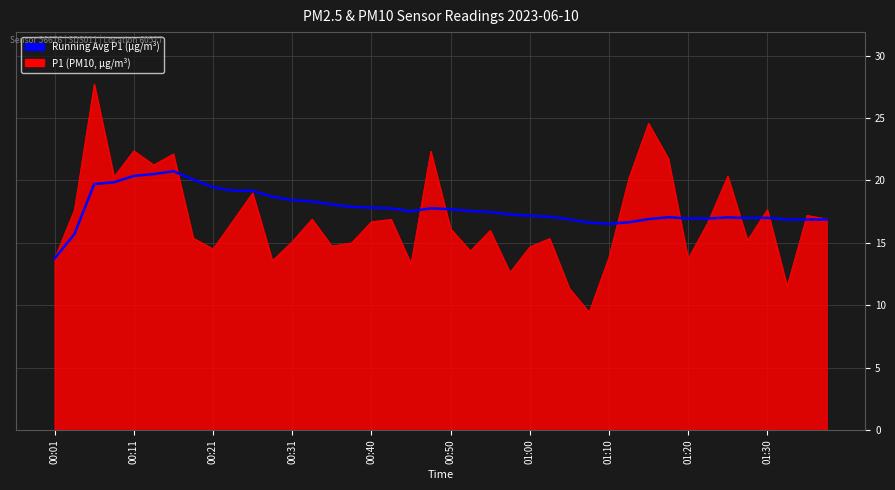

List the series in order of their peak value, lowest first.

Running Avg P1 (µg/m³), P1 (PM10, µg/m³)